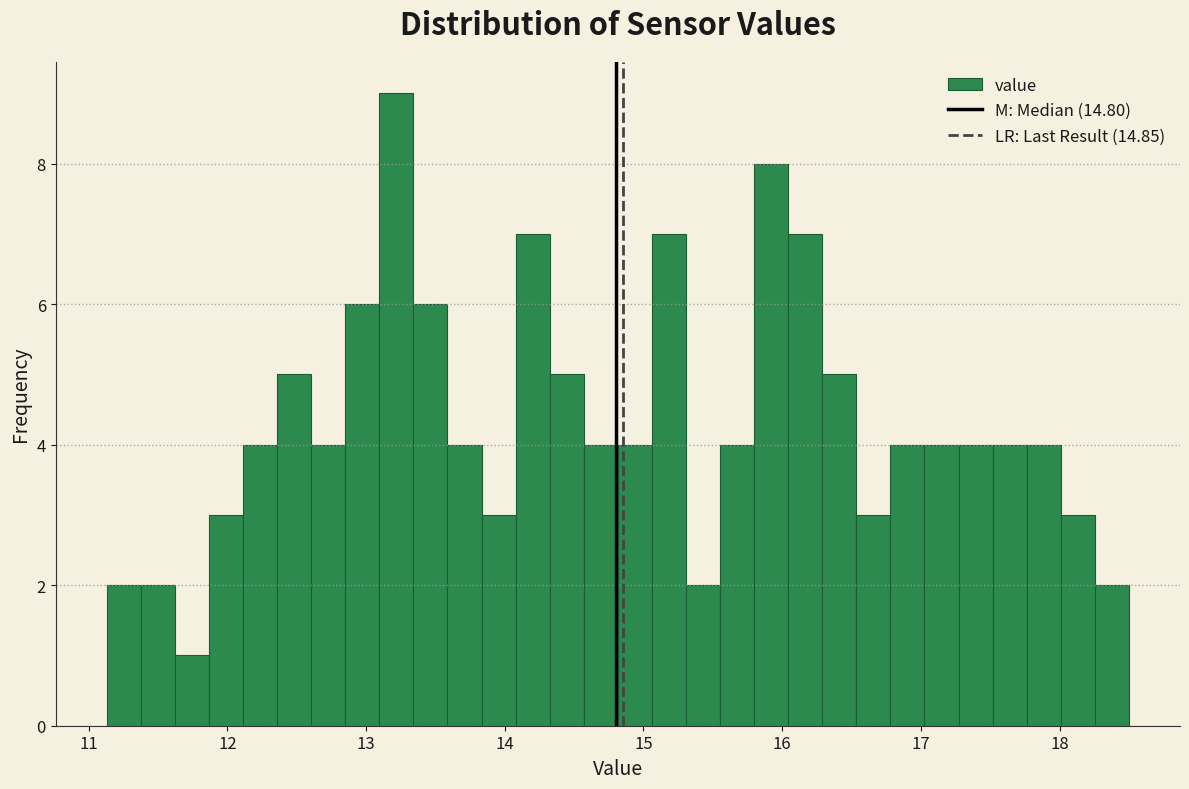

Around what value on the x-axis is the tallest bar? Give the approximate position of its centre, as read against the axis.

13.2